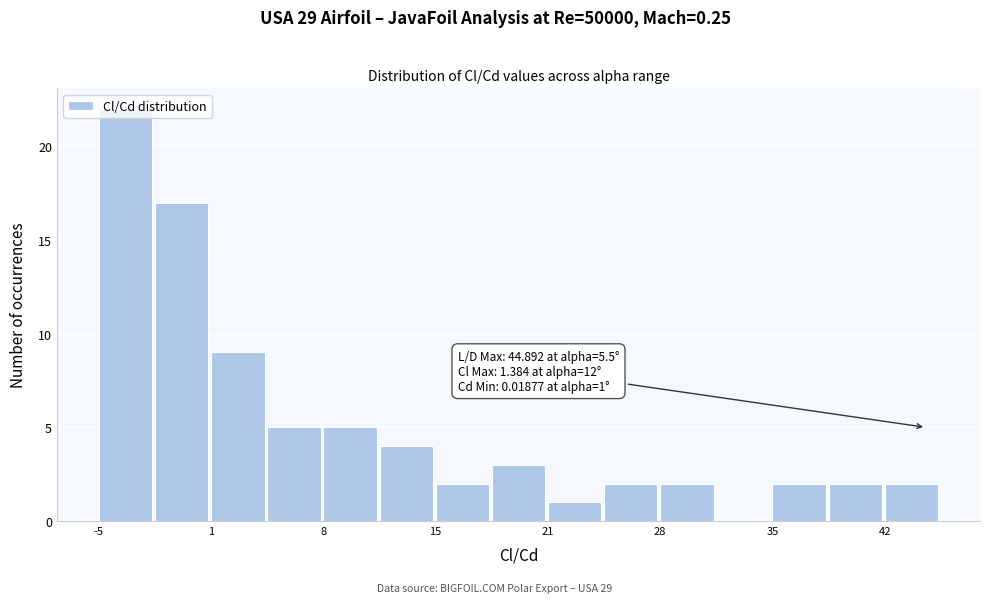

Read against the x-axis, roughly where is the centre of the tallest bar?

-4